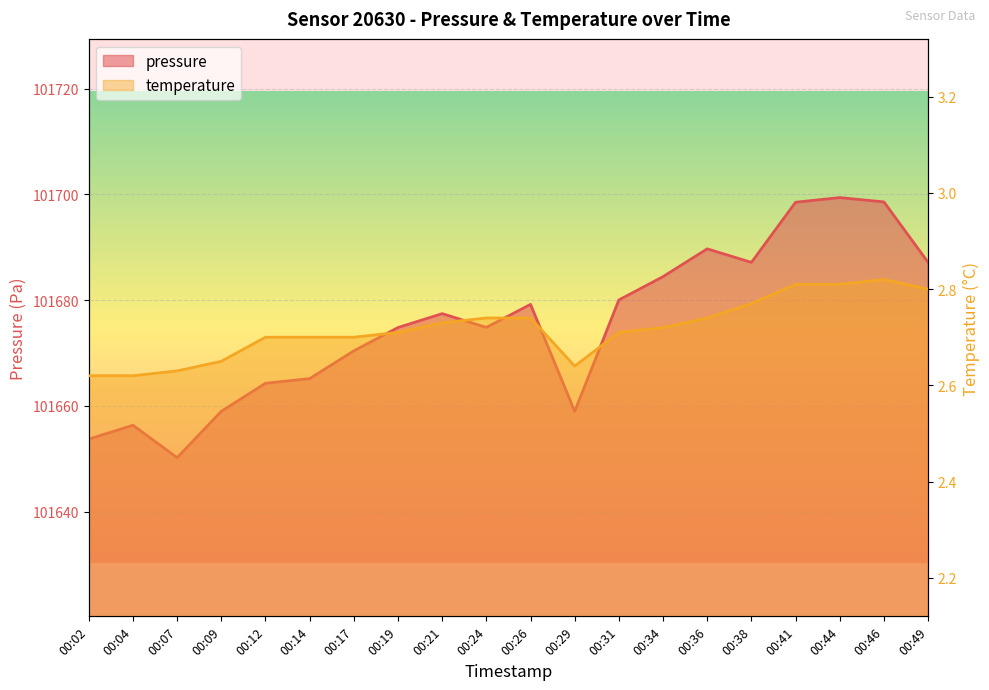

True or false: pressure has more than 1 interior local peaks.

True